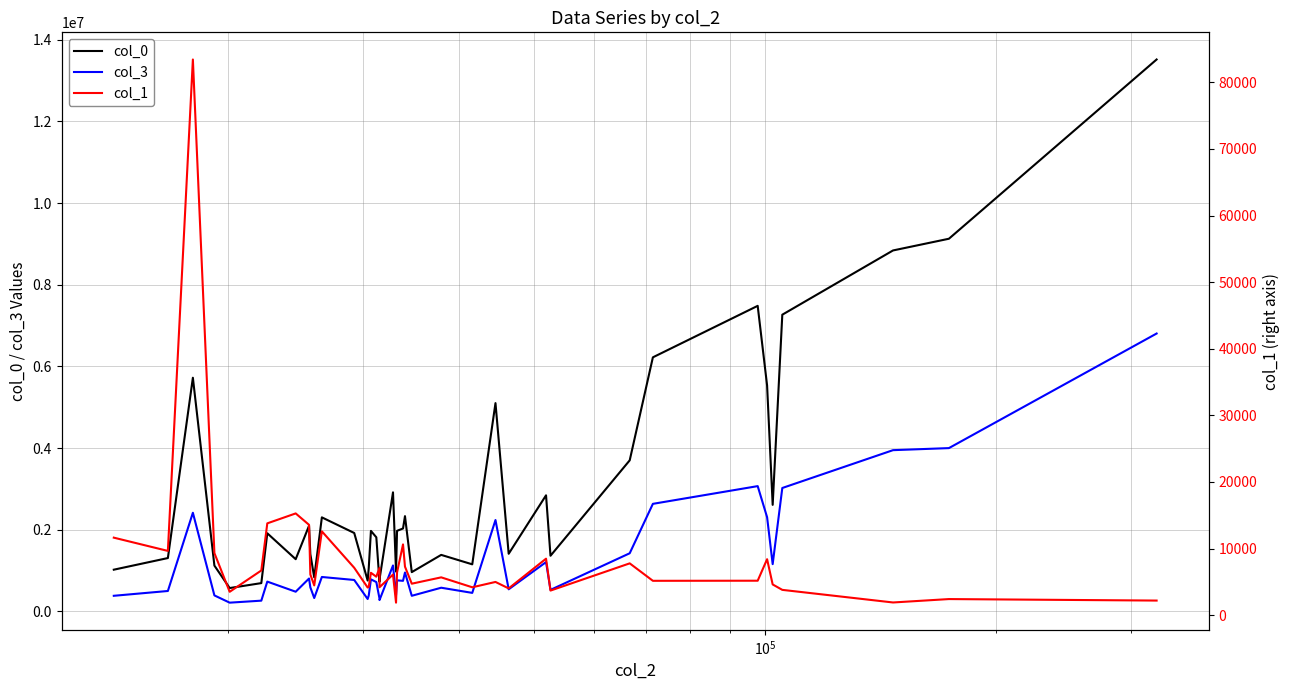

How many interior local peaks does the col_0 series have?

11